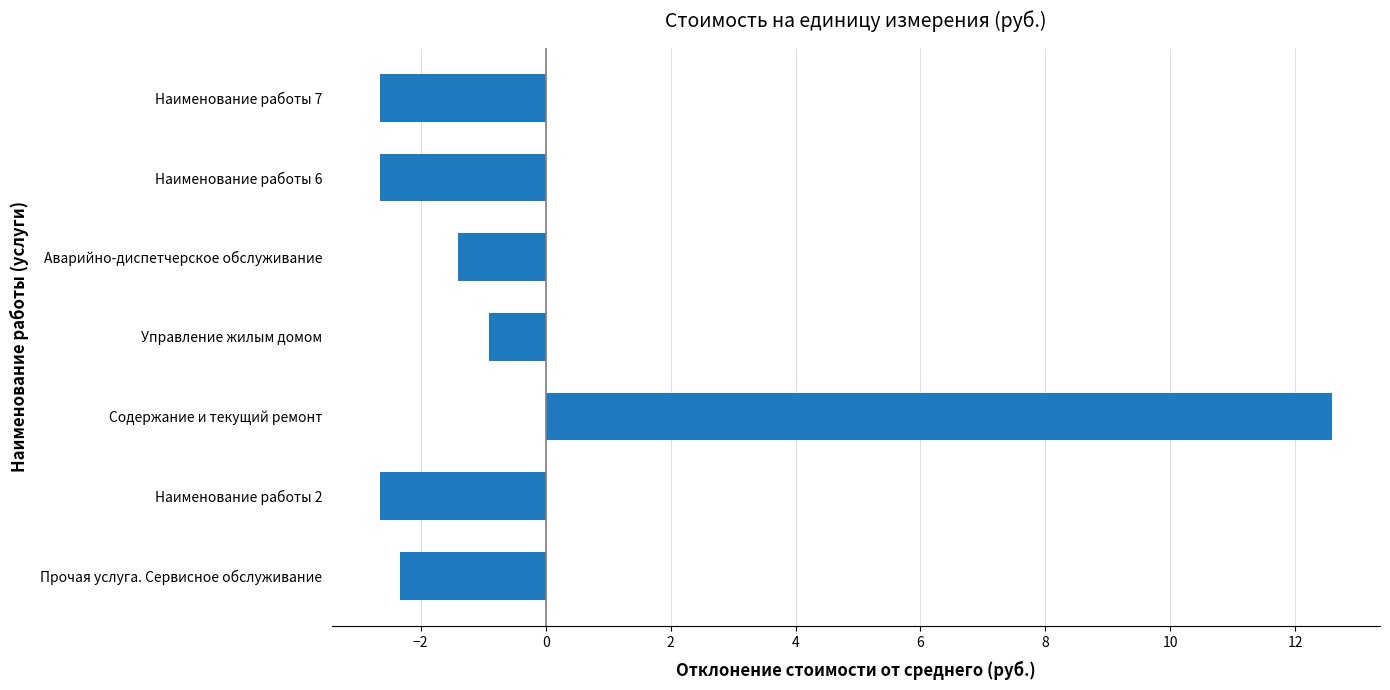

How many bars are there in total?

7